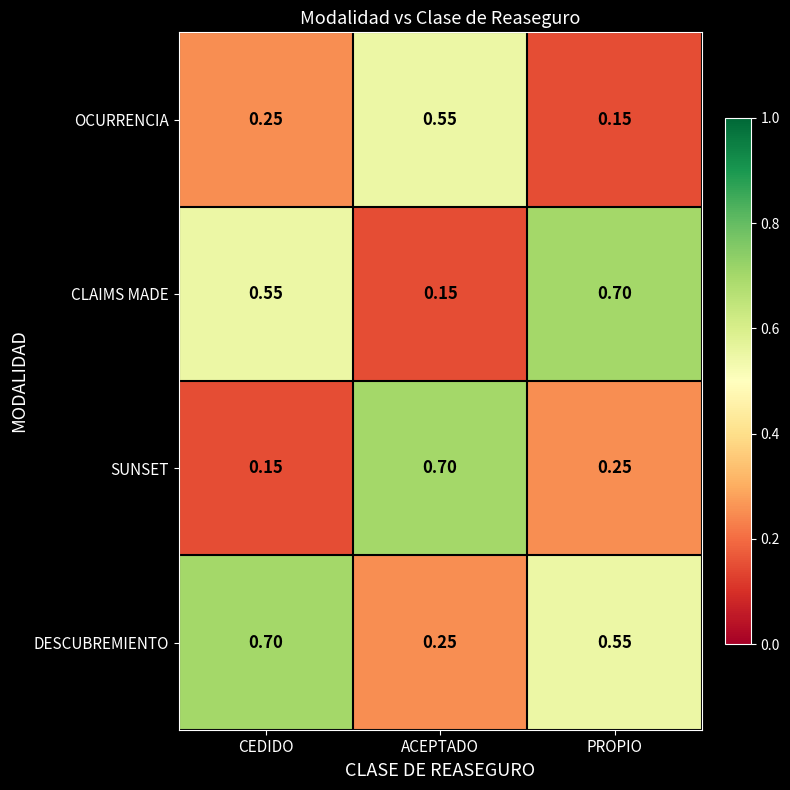

Which category has the highest value in the OCURRENCIA series?

ACEPTADO